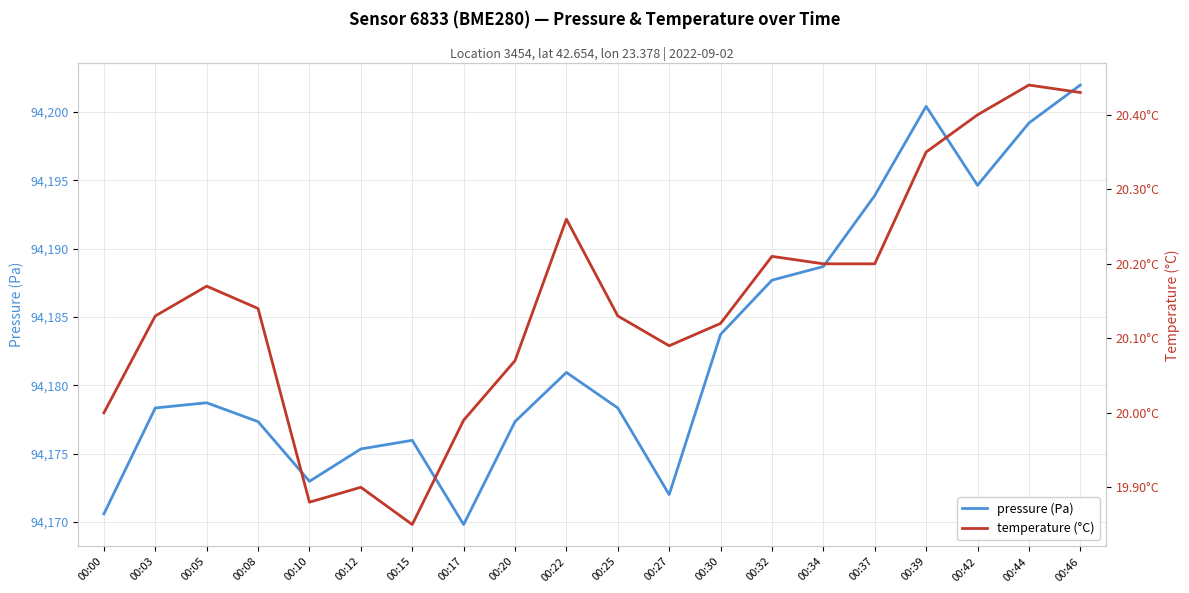

What is the sum of the pressure (Pa) values at 00:34 and 00:44?

188387.9